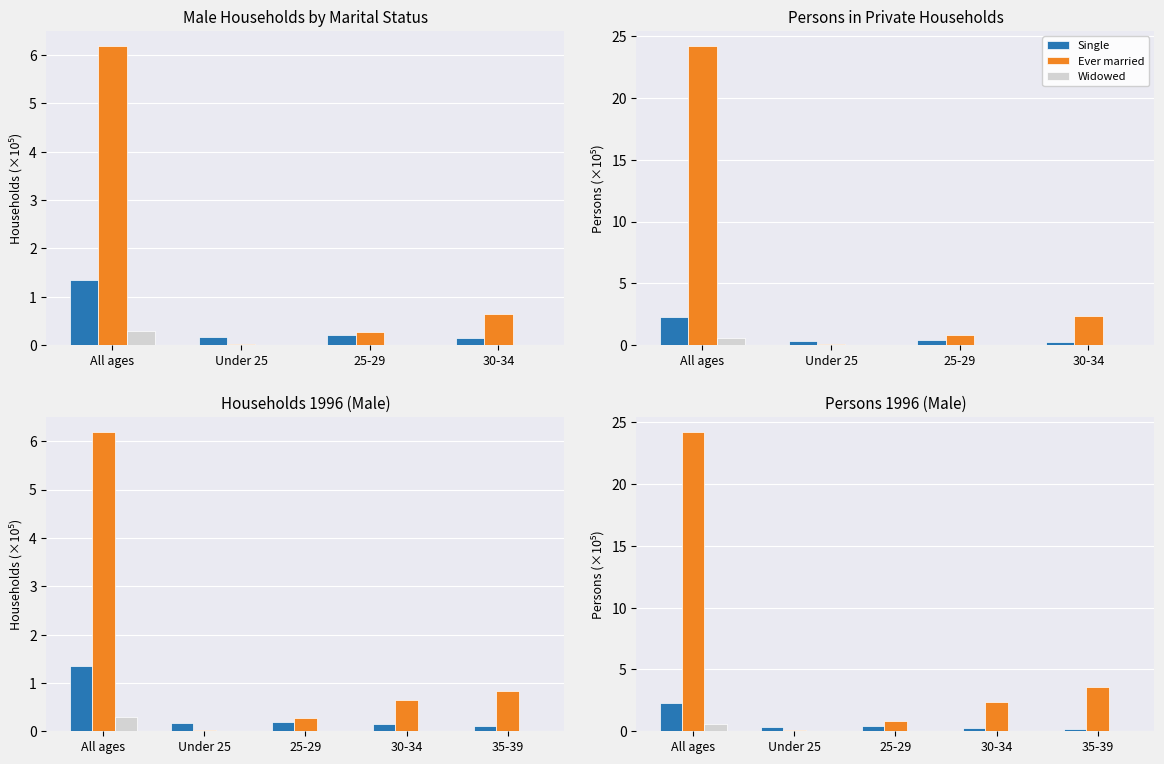

Reading left to right, what are all the values shown in this chart?

Single: 2.3	0.4	0.4	0.3	0.2
Ever married: 24.2	0.1	0.9	2.4	3.6
Widowed: 0.6	0.0	0.0	0.0	0.0